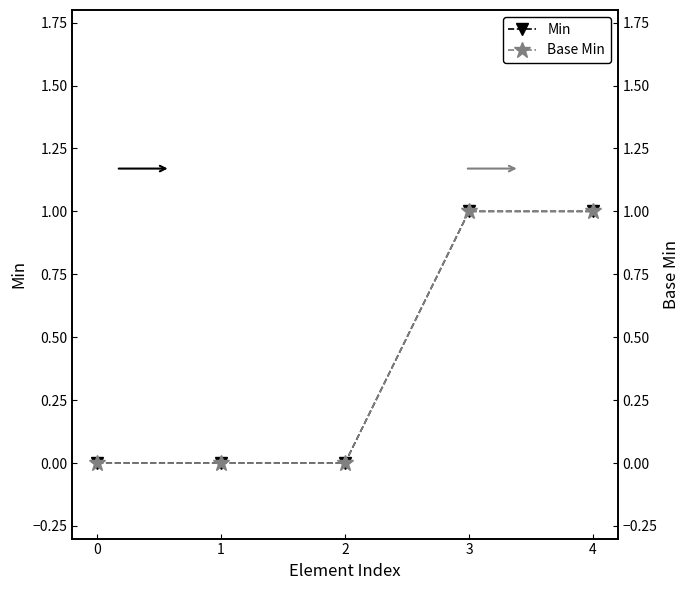

Does the chart display data point markers on the line(s)?

Yes